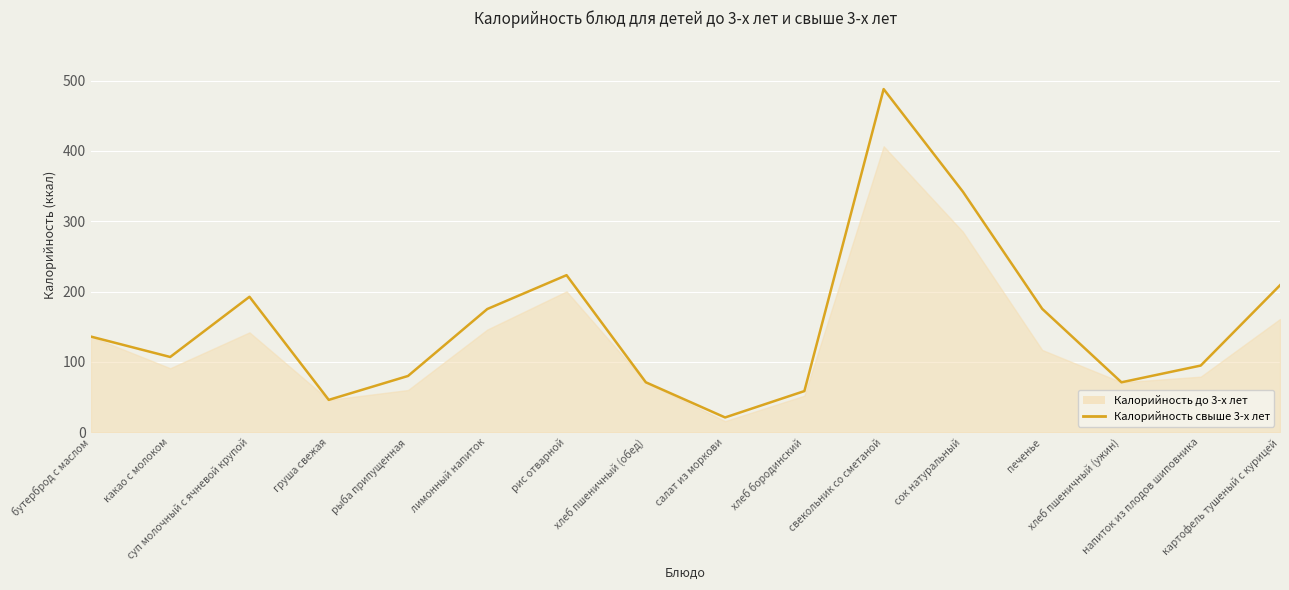

The chart shows a value of 60.9 at рис отварной. True or false?

False